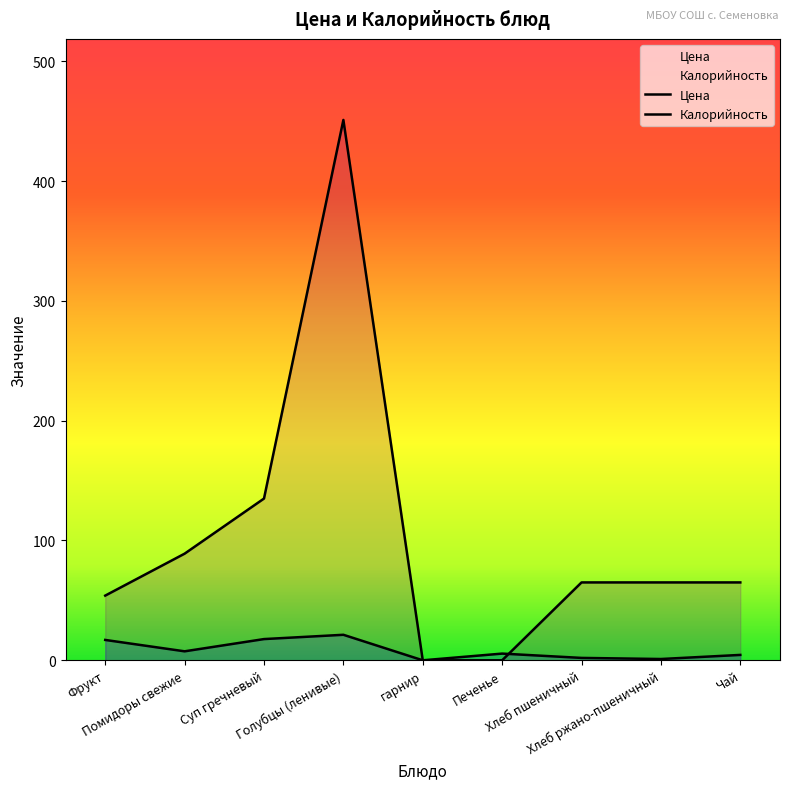

The Калорийность series shows 54.0 at Фрукт. True or false?

True